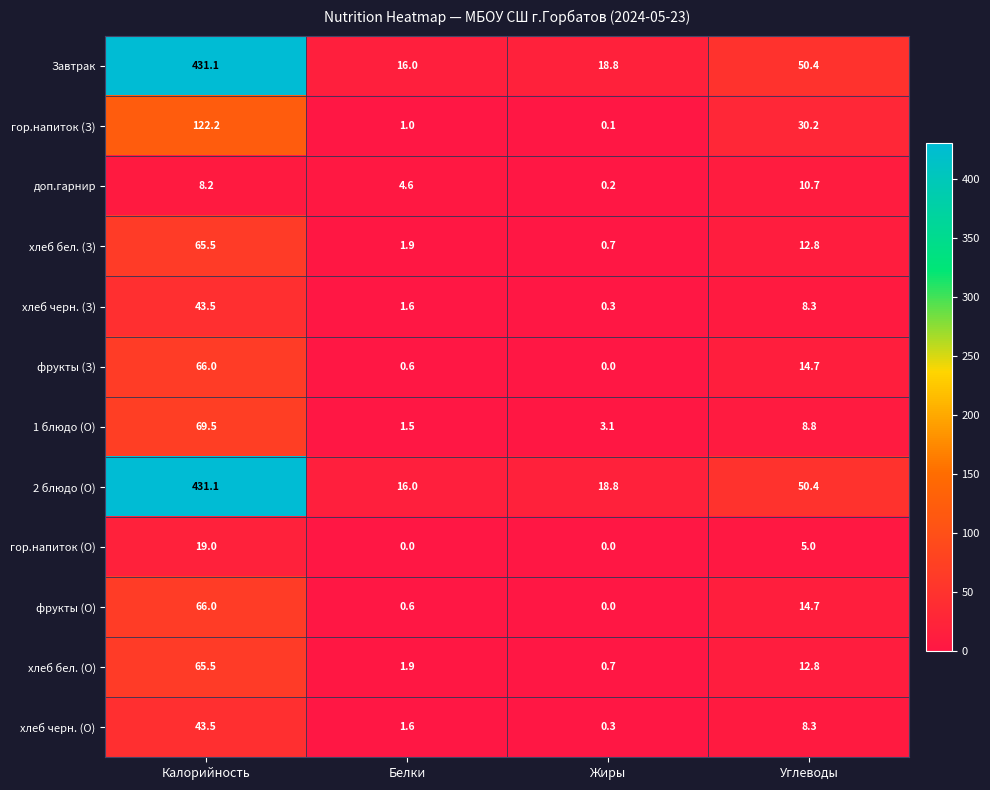

At which label does хлеб черн. (З) reach its peak?

Калорийность